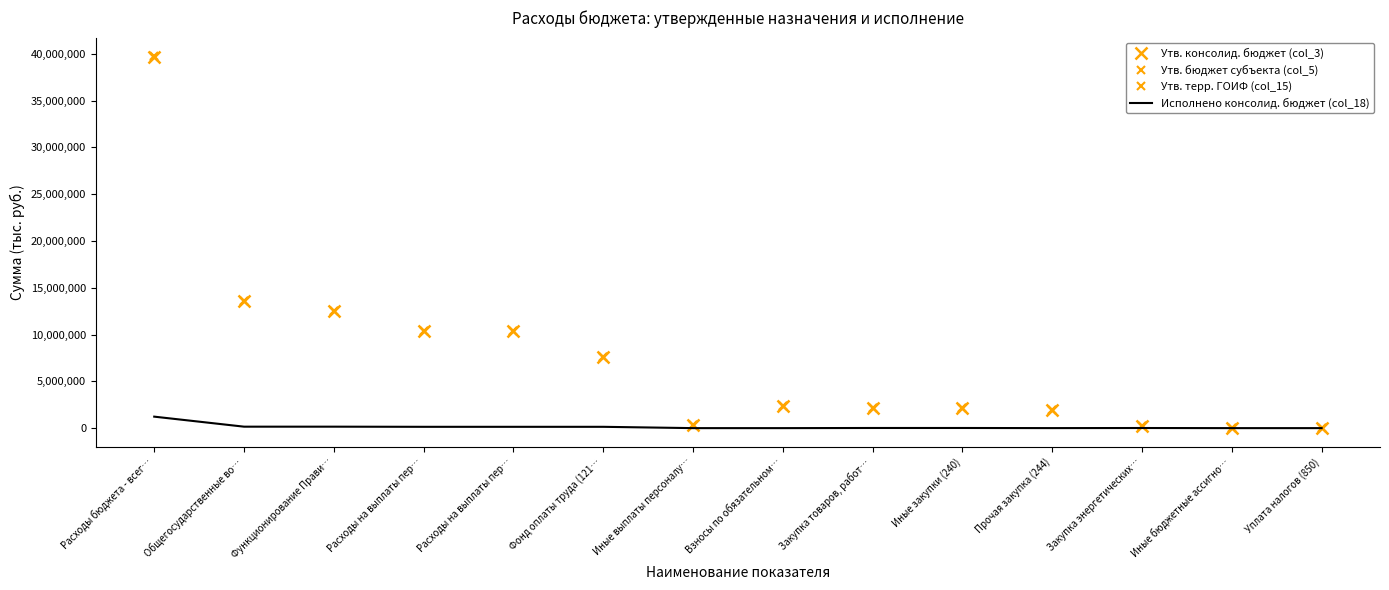

What is the label of the 7th point from the right?

Взносы по обязательном…